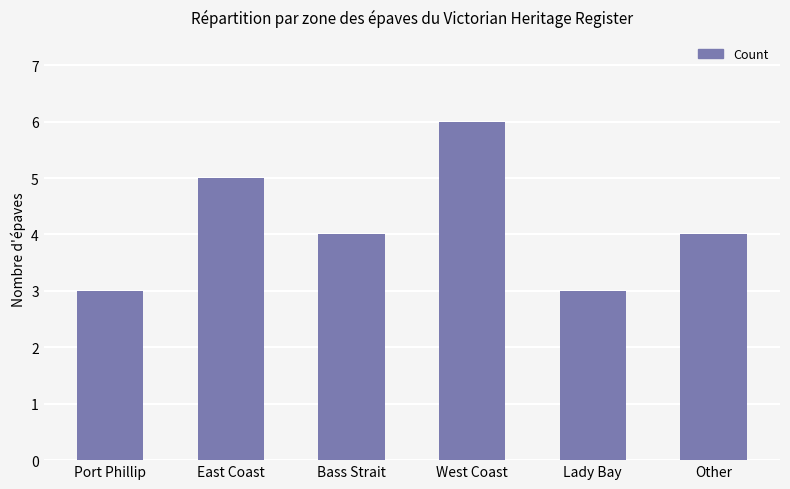

What is the average value?

4